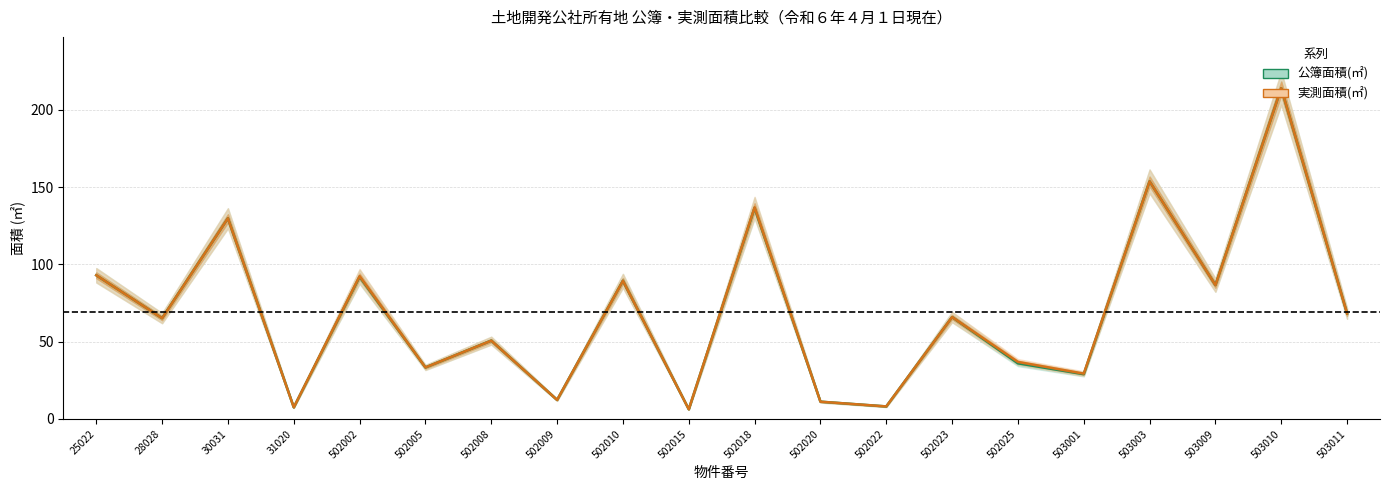

Which series has the largest range (max minus min)?

実測面積(㎡)